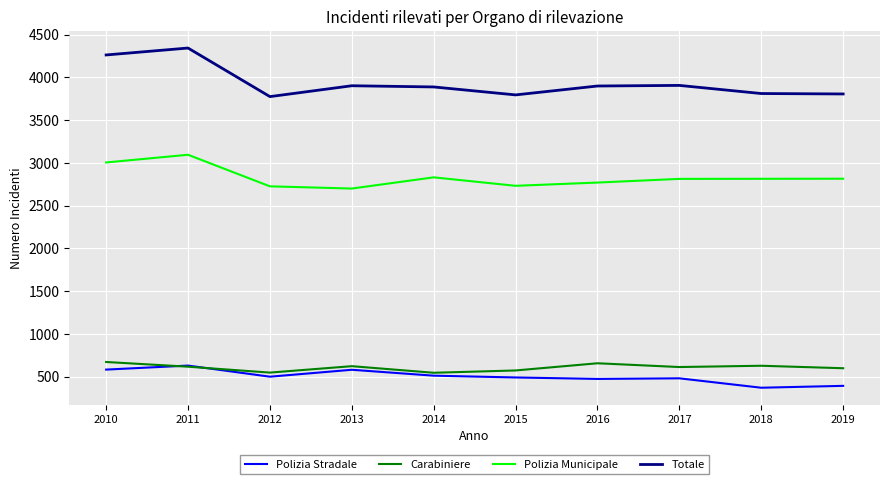

Is the value of Polizia Stradale at 2013 greater than the value of Polizia Municipale at 2010?

No